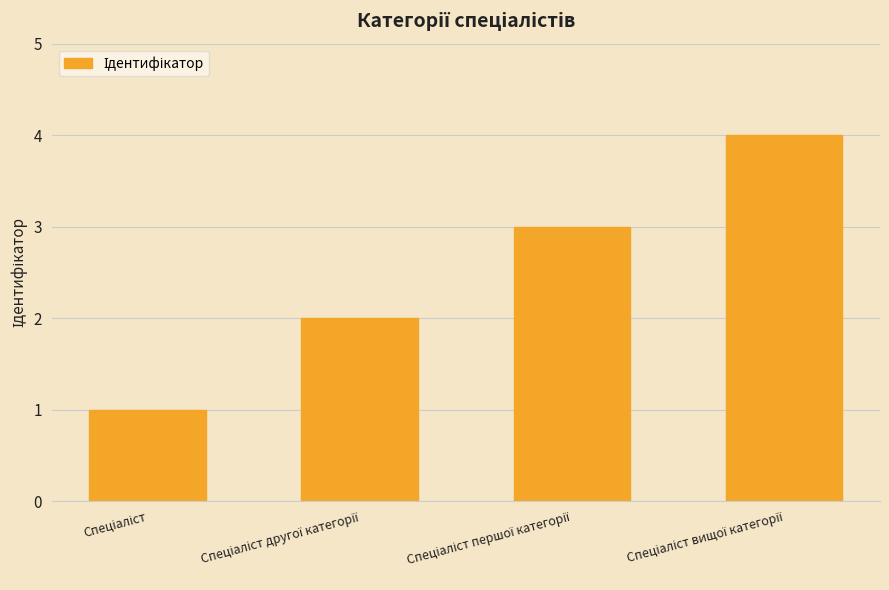

Count the number of categories in the chart.

4